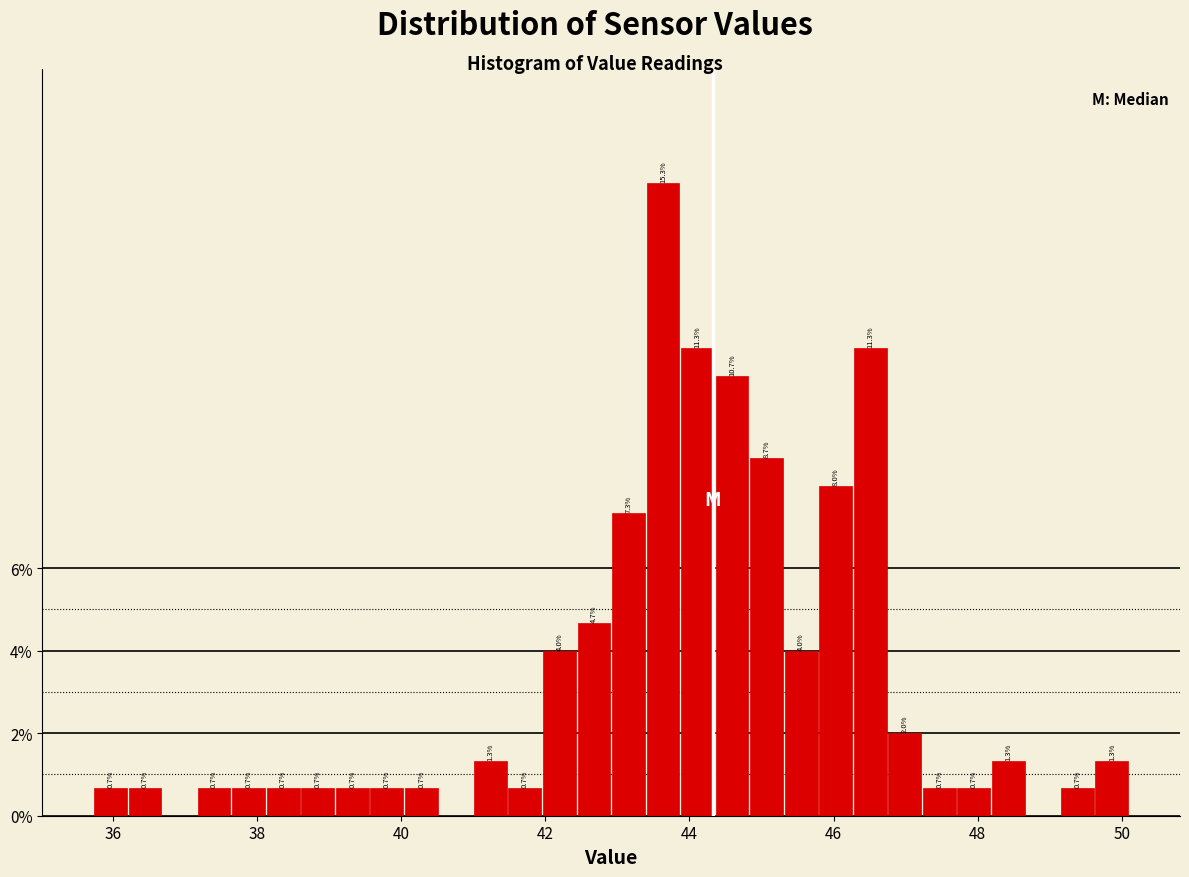

Around what value on the x-axis is the tallest bar? Give the approximate position of its centre, as read against the axis.

43.6